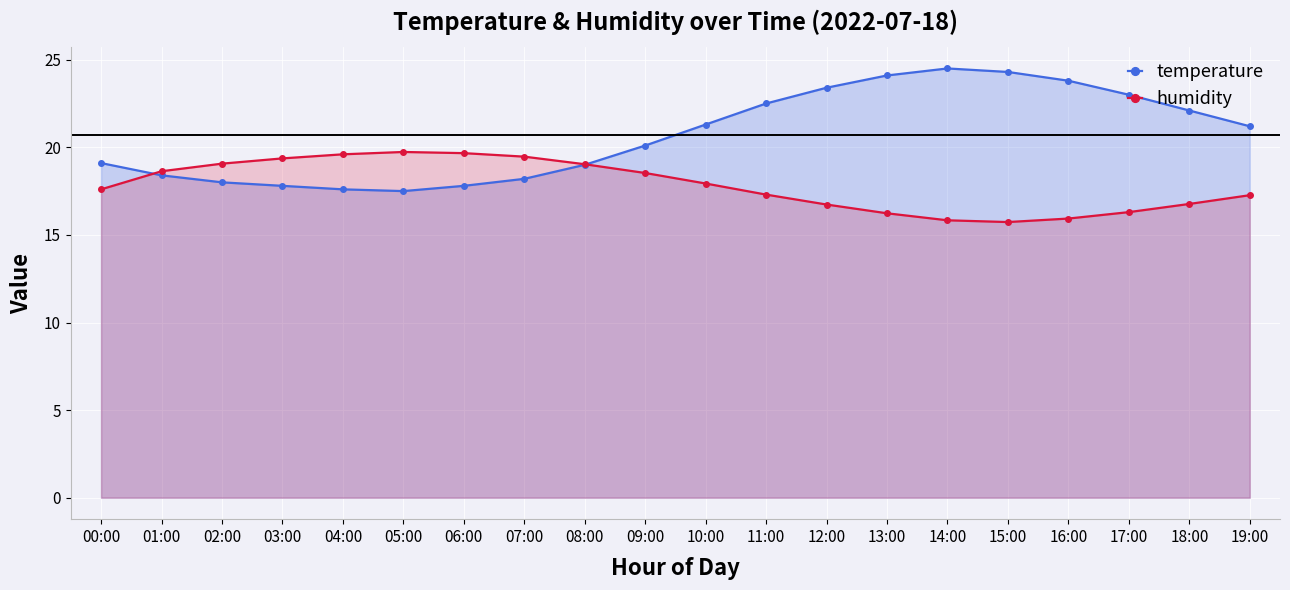

Between 12:00 and 15:00, which series saw the biggest shift?

humidity